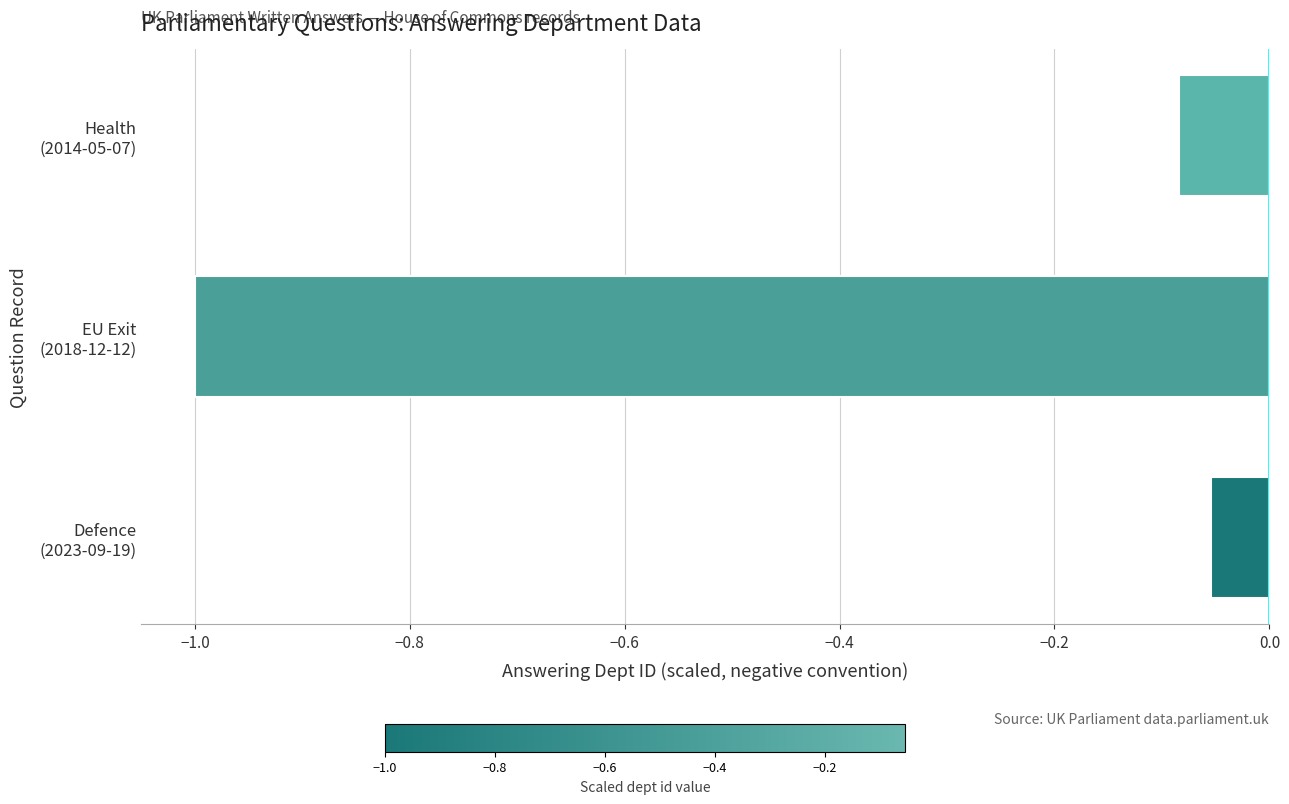

What is the sum of all values?

-1.1